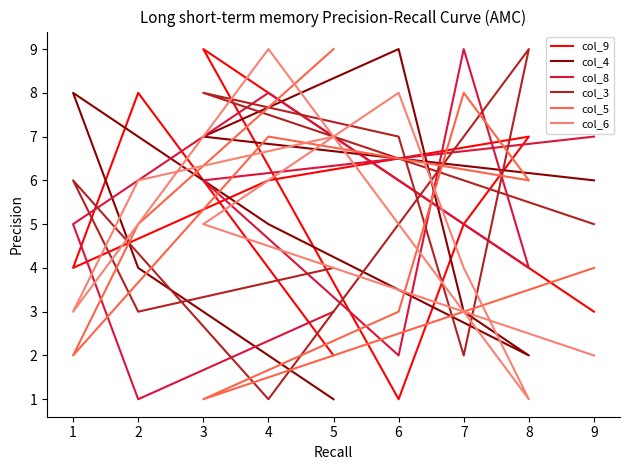

What is the average value of the col_9 series?

5